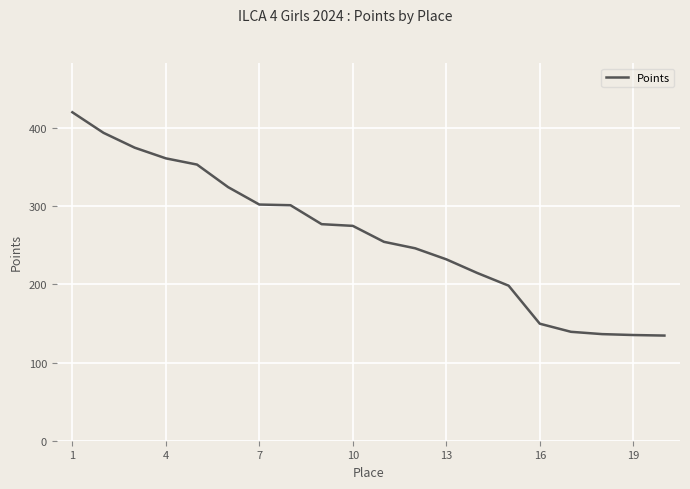

What is the greatest value displayed?

420.3